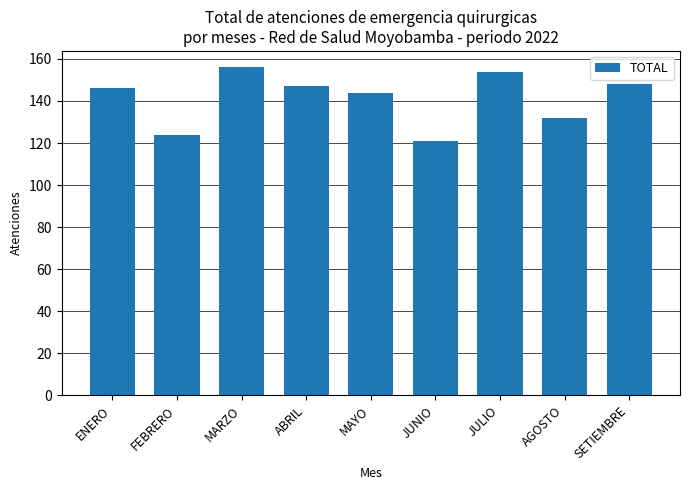

At which category does the chart reach its peak across all series?

MARZO